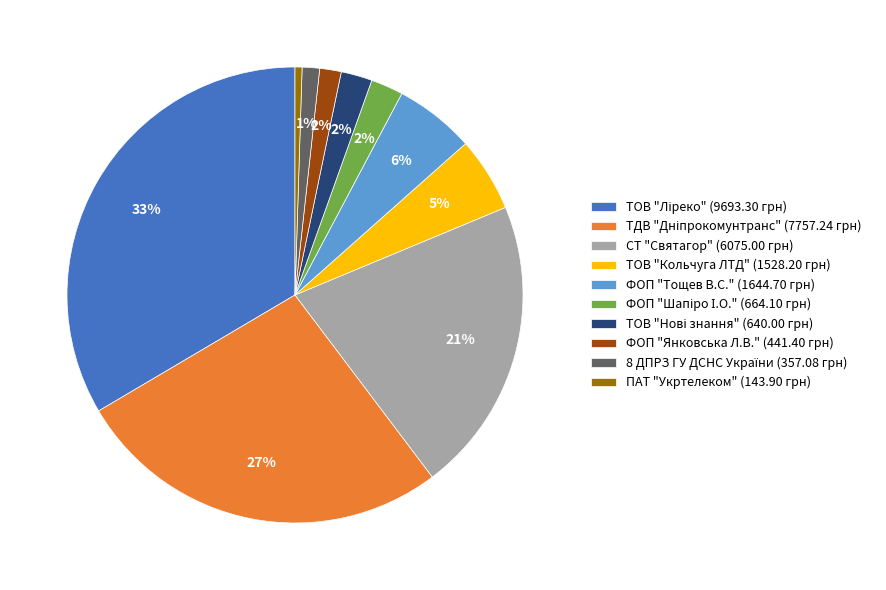

To the nearest percent, what is the difference between the ТОВ "Кольчуга ЛТД" (1528.20 грн) and ПАТ "Укртелеком" (143.90 грн) slice percentages?

5%